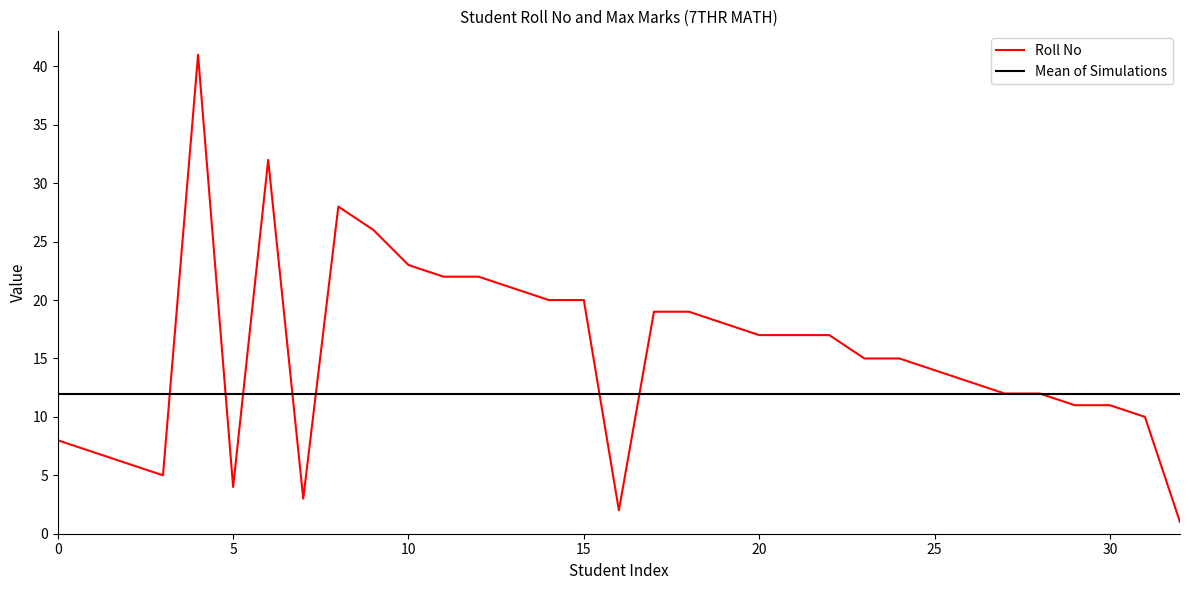

What is the highest value of the Roll No series?

41